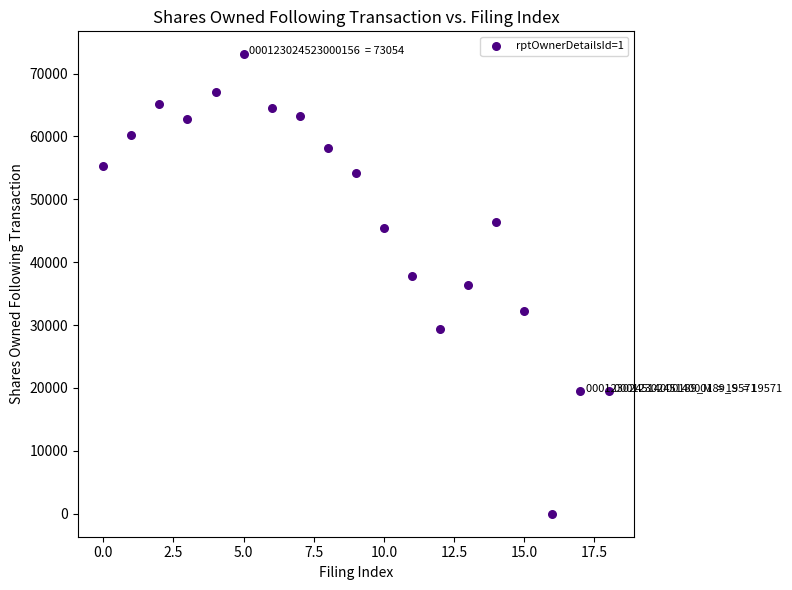

What is the range of Y values (max minus min)?

73054